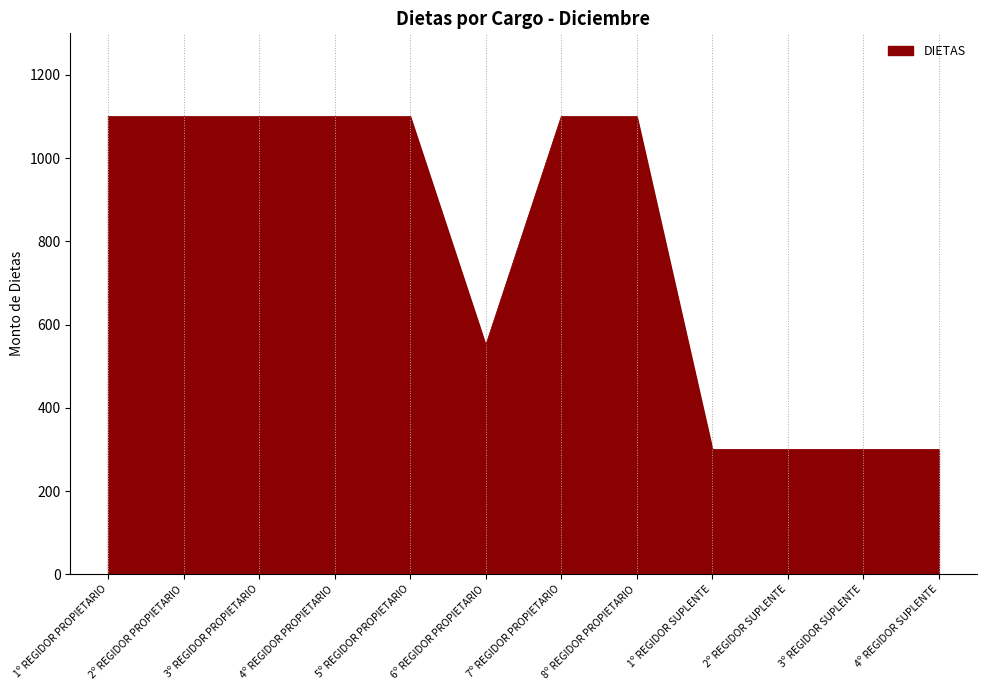

The value at 6º REGIDOR PROPIETARIO is 293. True or false?

False